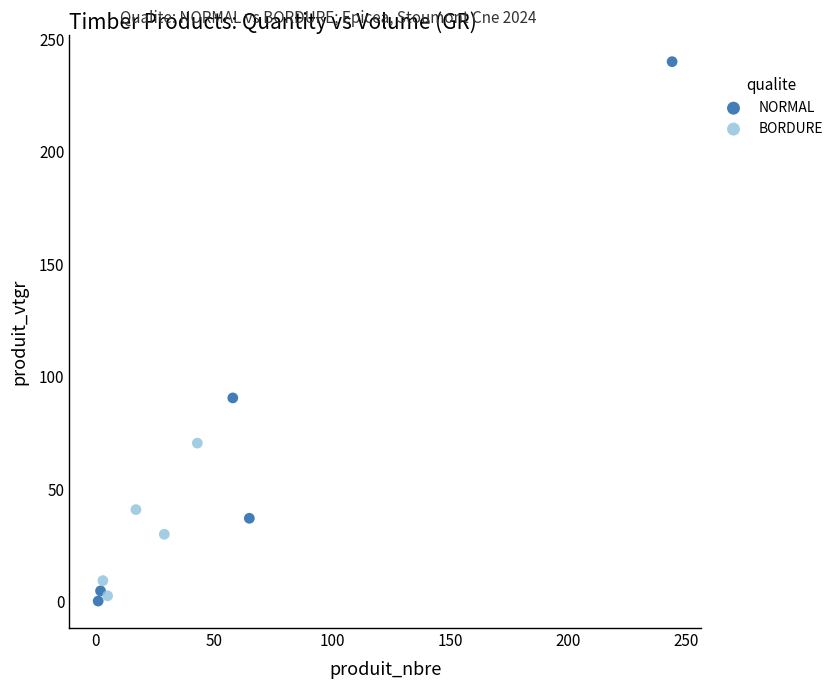

Which series has the widest spread of Y values?

NORMAL